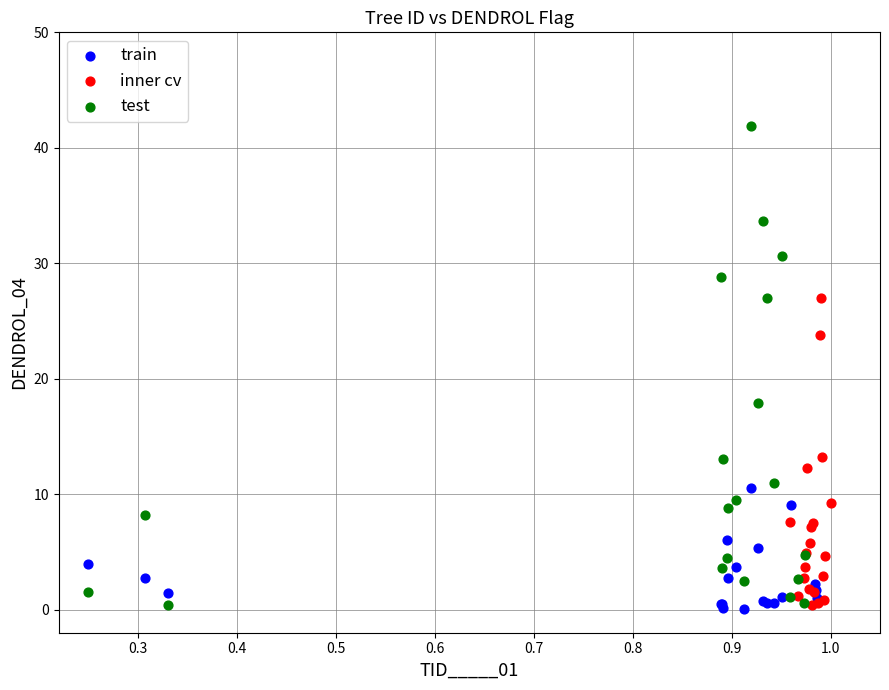

Which series reaches the maximum Y coordinate?

test